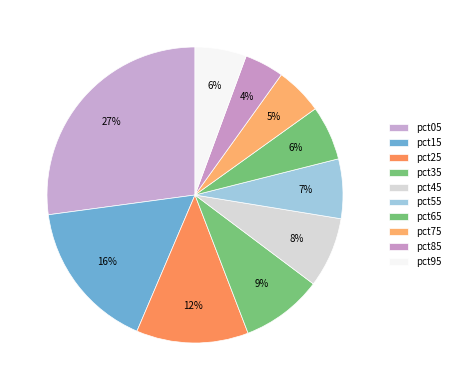

Is the sum of pct05 and pct95 greater than half?

No